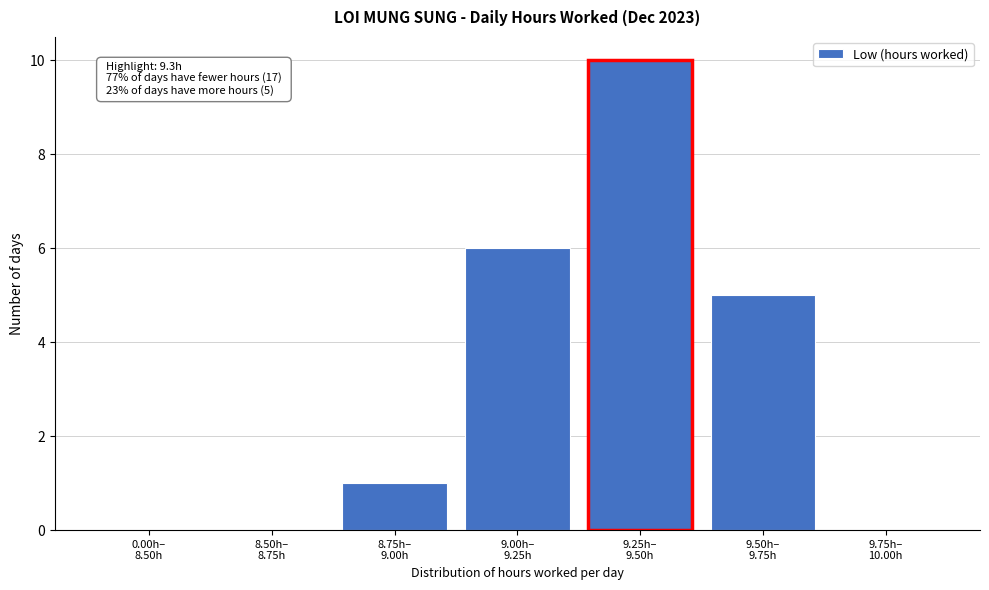

What is the sum of all values?

22